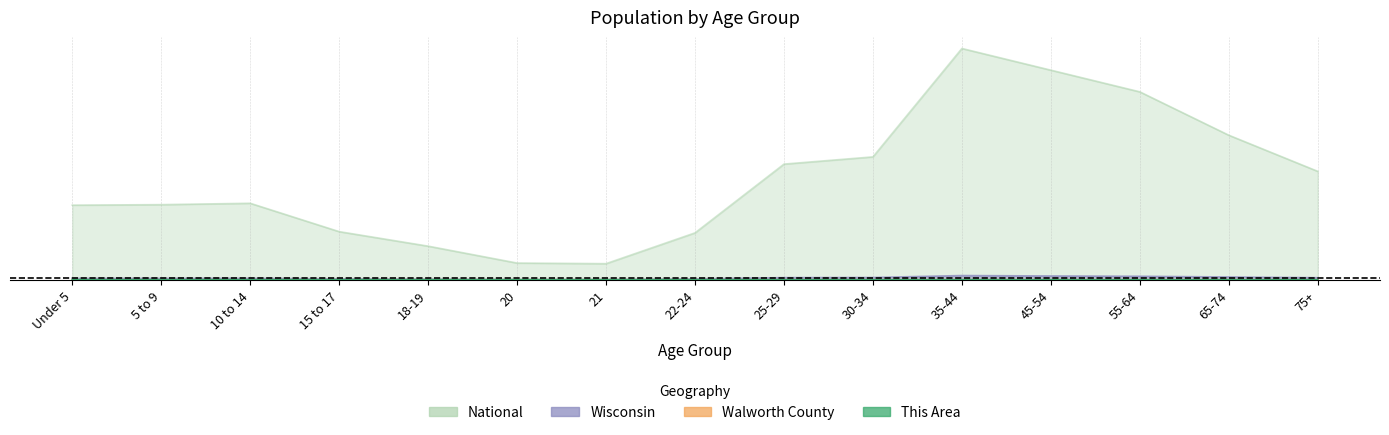

True or false: Wisconsin and National intersect in this chart.

False